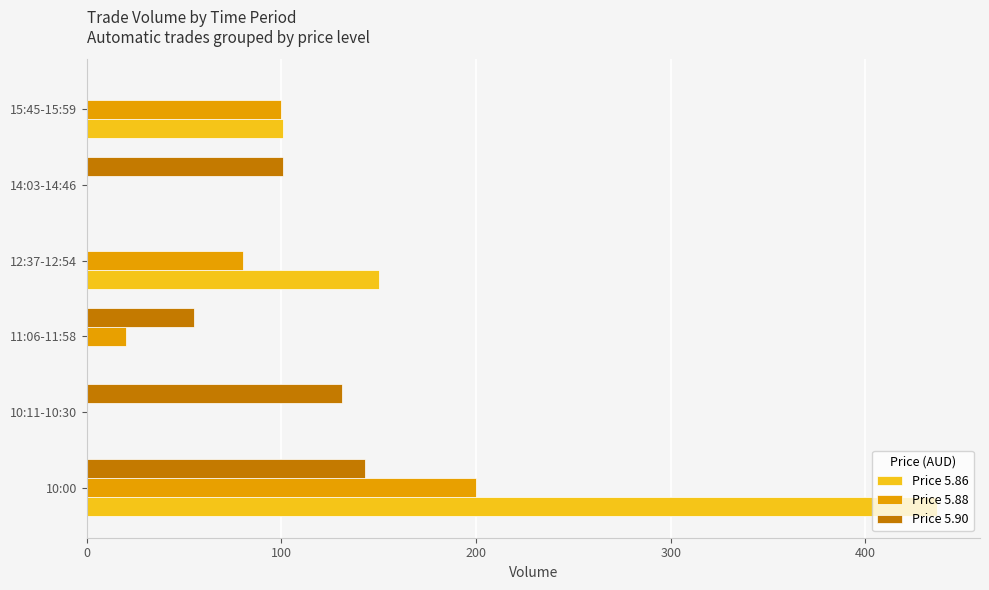

What is the sum of all Price 5.86 values?

688